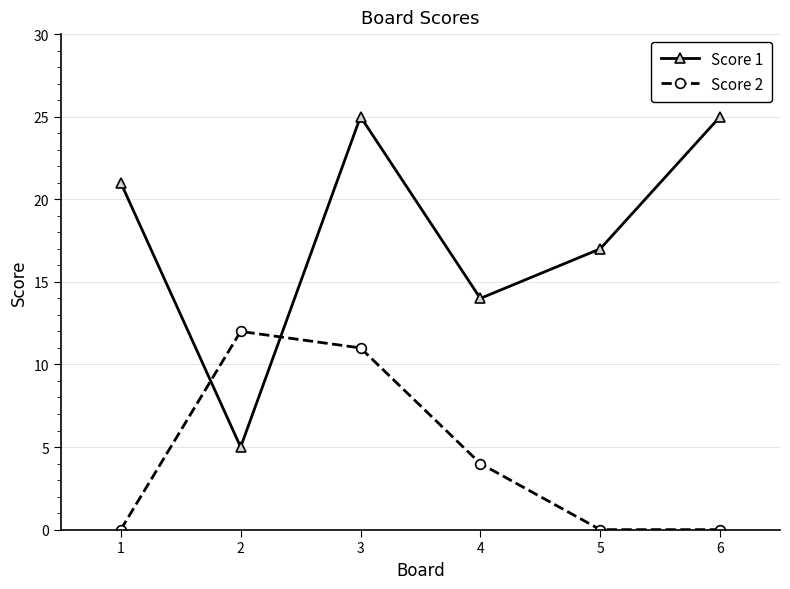

Which series has the widest spread of values?

Score 1